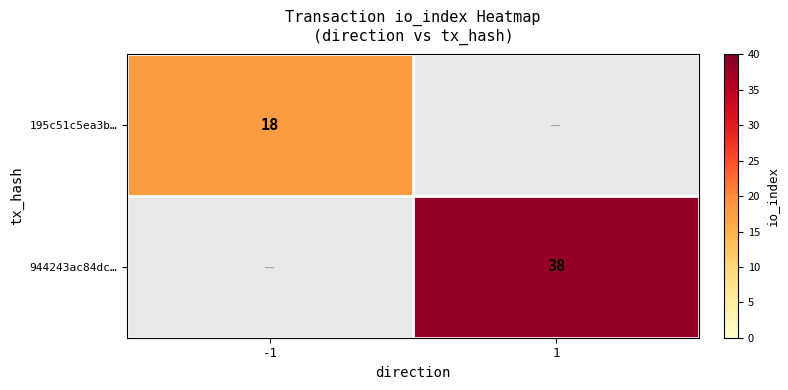

The value of 195c51c5ea3b… at -1 is 18. True or false?

True